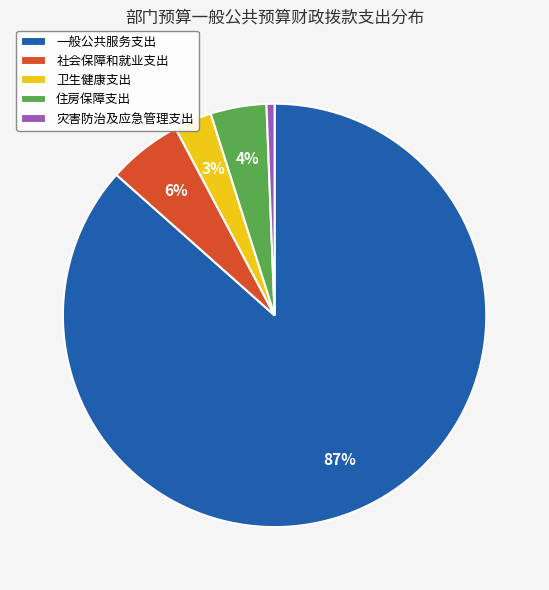

Rank the categories by value from highest to lowest.

一般公共服务支出, 社会保障和就业支出, 住房保障支出, 卫生健康支出, 灾害防治及应急管理支出